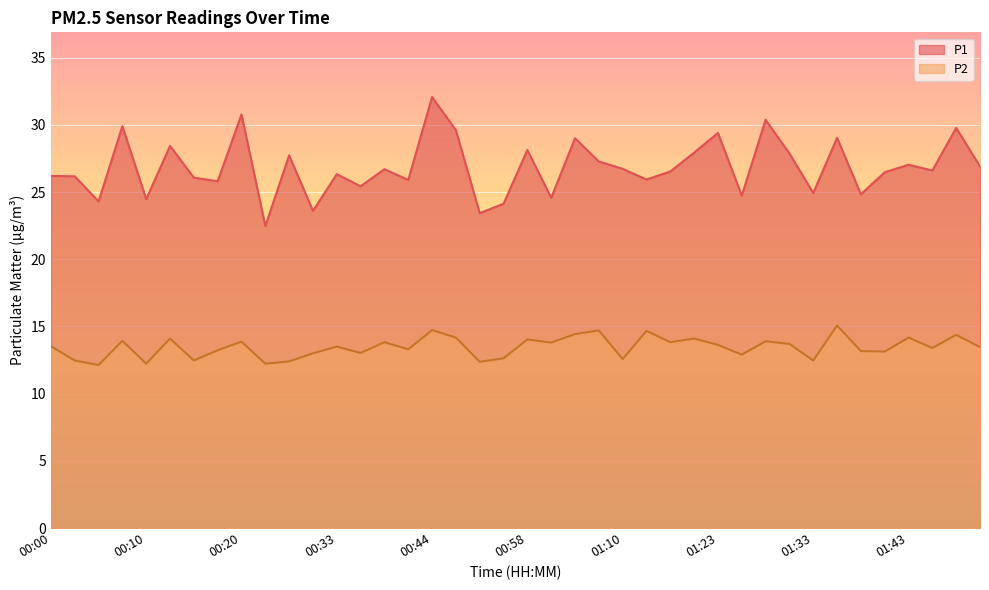

Which series changed the most between 01:36 and 01:51?

P1